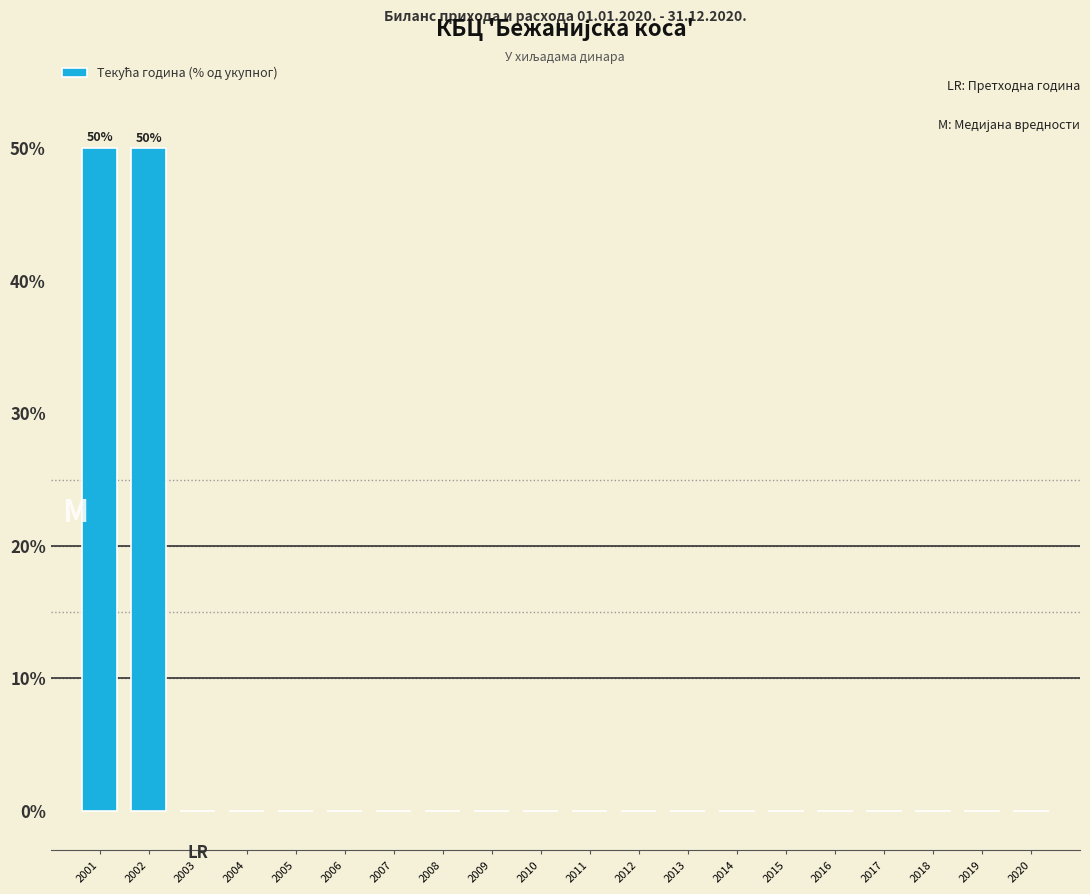

Reading left to right, what are all the values shown in this chart?

2001=50.0	2002=50.0	2003=0.0	2004=0.0	2005=0.0	2006=0.0	2007=0.0	2008=0.0	2009=0.0	2010=0.0	2011=0.0	2012=0.0	2013=0.0	2014=0.0	2015=0.0	2016=0.0	2017=0.0	2018=0.0	2019=0.0	2020=0.0